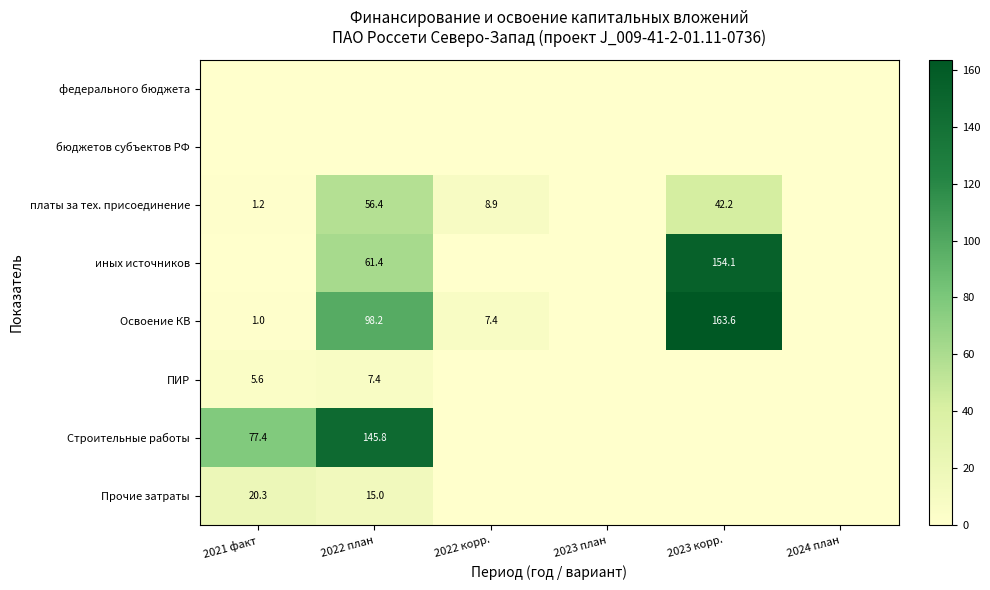

Which series has the largest total across all categories?

Освоение КВ